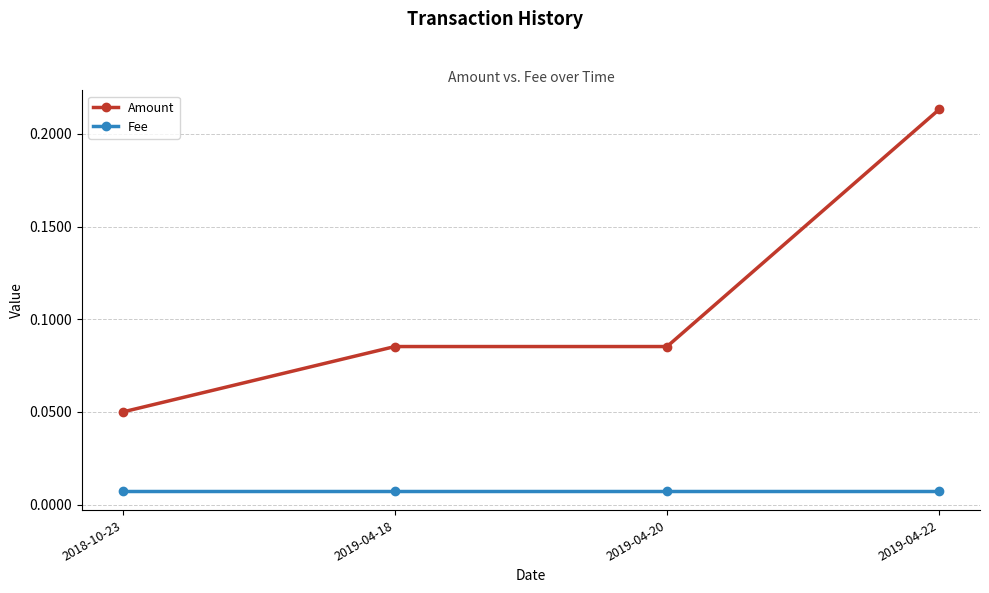

Which series has the widest spread of values?

Amount